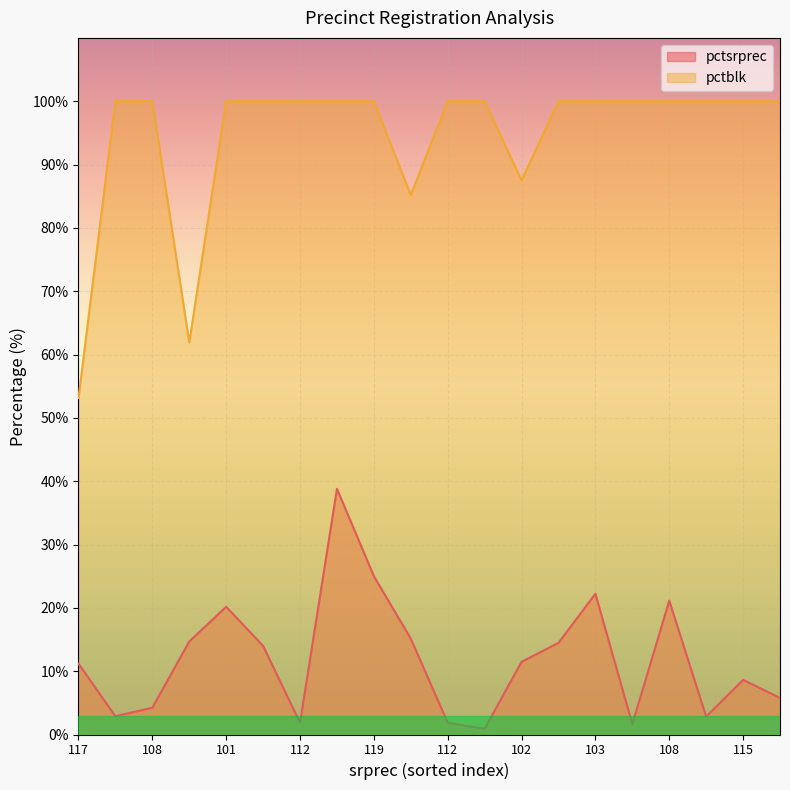

How many distinct data groups are displayed?

2